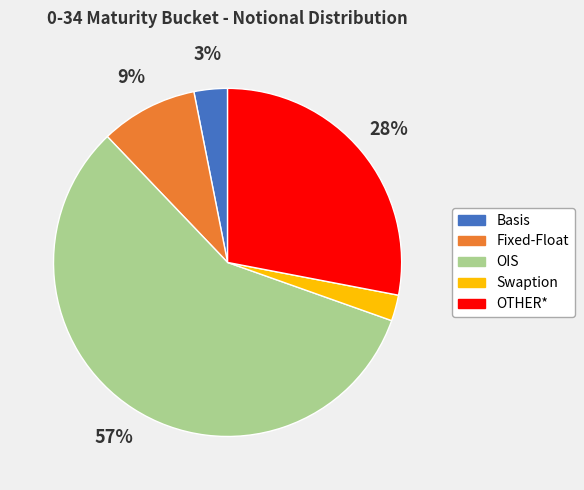

To the nearest percent, what portion does Basis represent?

3%